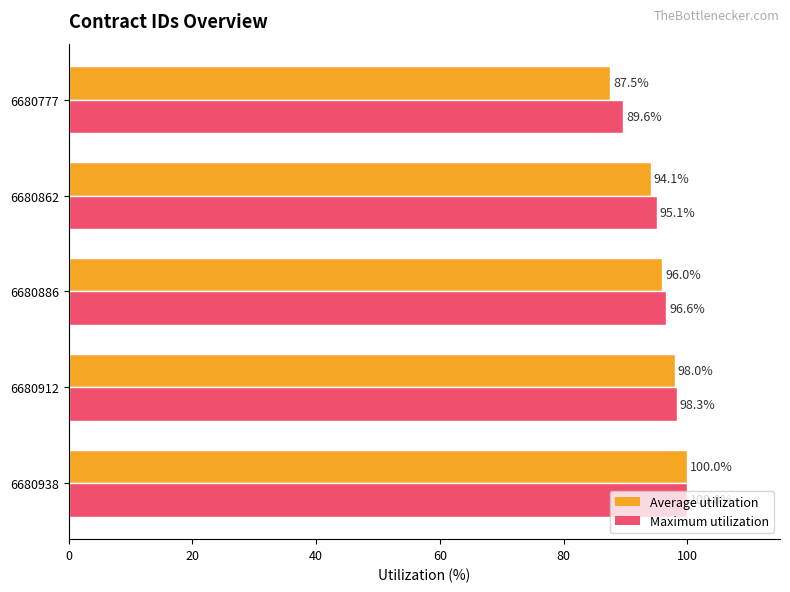

Which series has the largest total across all categories?

Maximum utilization